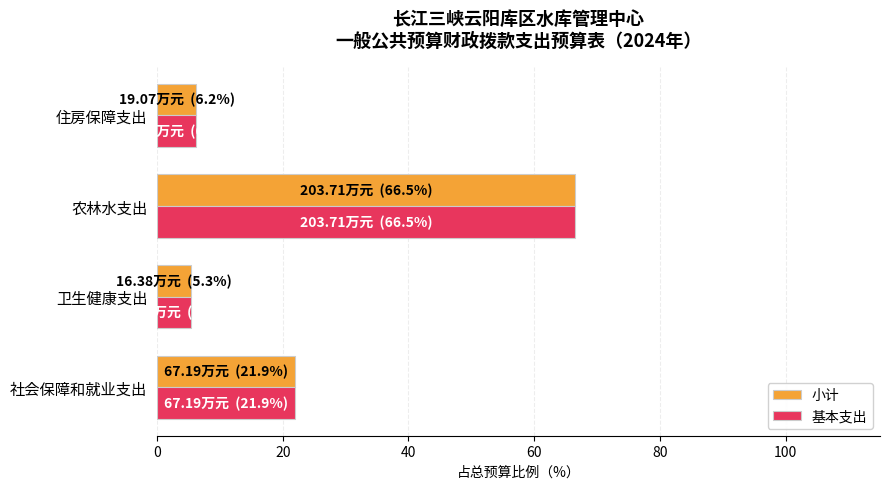

True or false: 基本支出 has a value of 21.9 at 社会保障和就业支出.

True